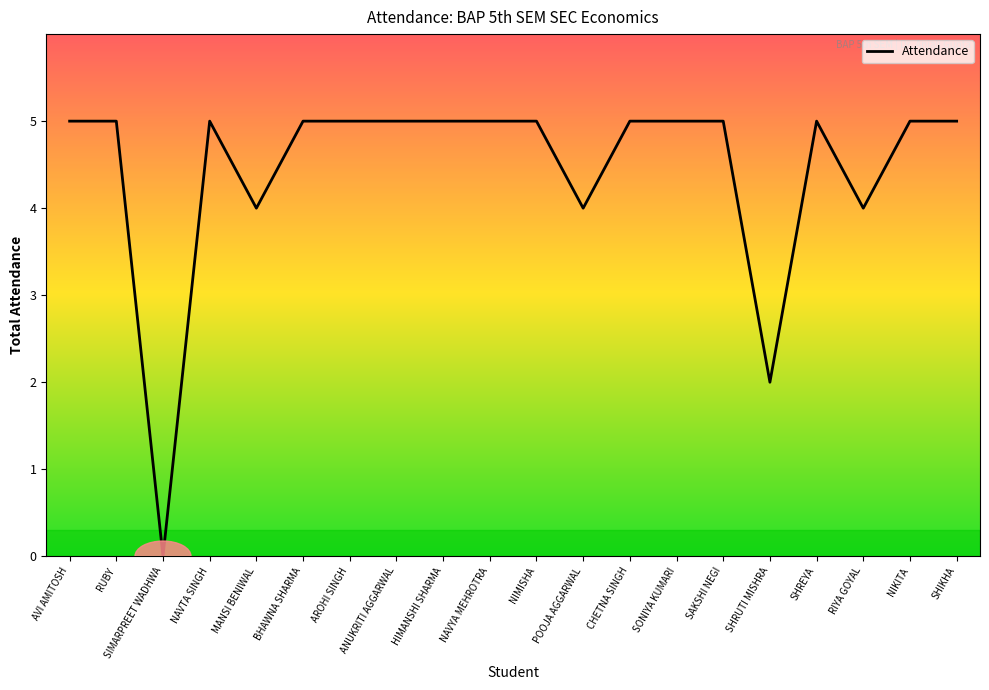

What is the greatest value displayed?

5